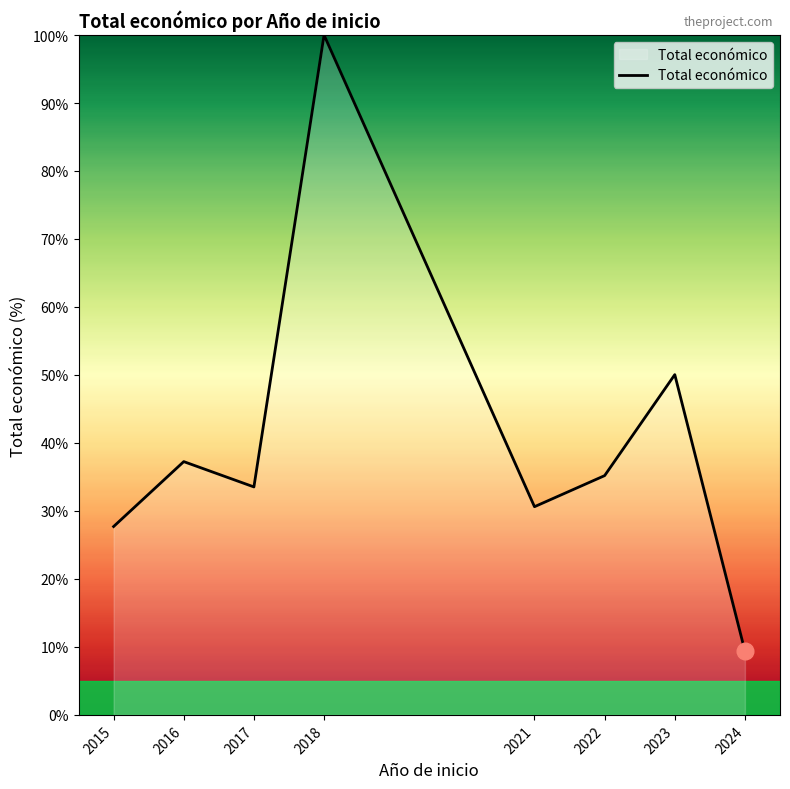

Reading left to right, transcribe all the data shown in this chart.

27.7	37.3	33.5	100.0	30.6	35.2	50.0	9.4